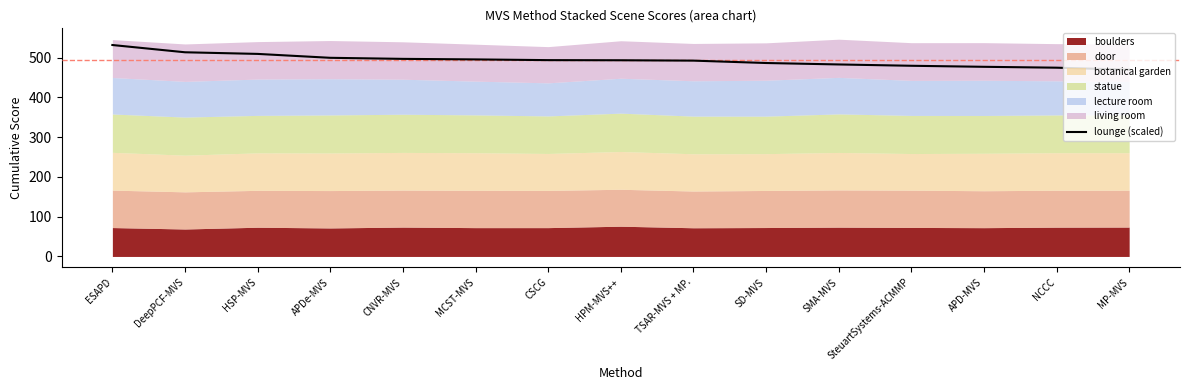

How many data points are above 493?

8